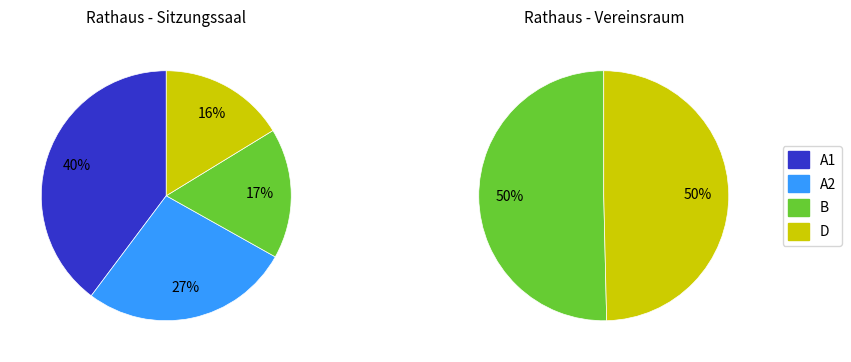

Is there any slice that represents more than half of the pie?

Yes